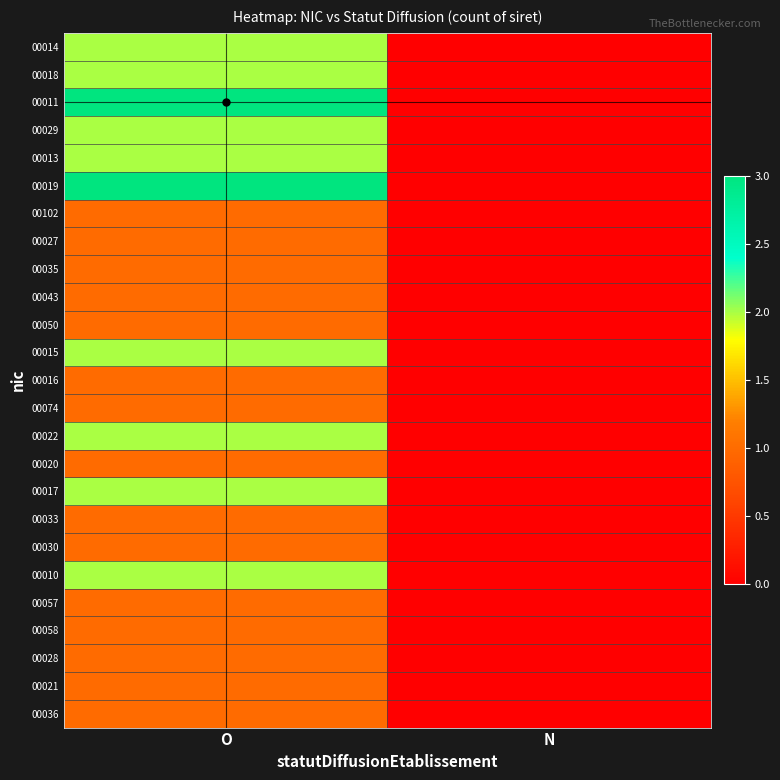

Count the number of categories in the chart.

2